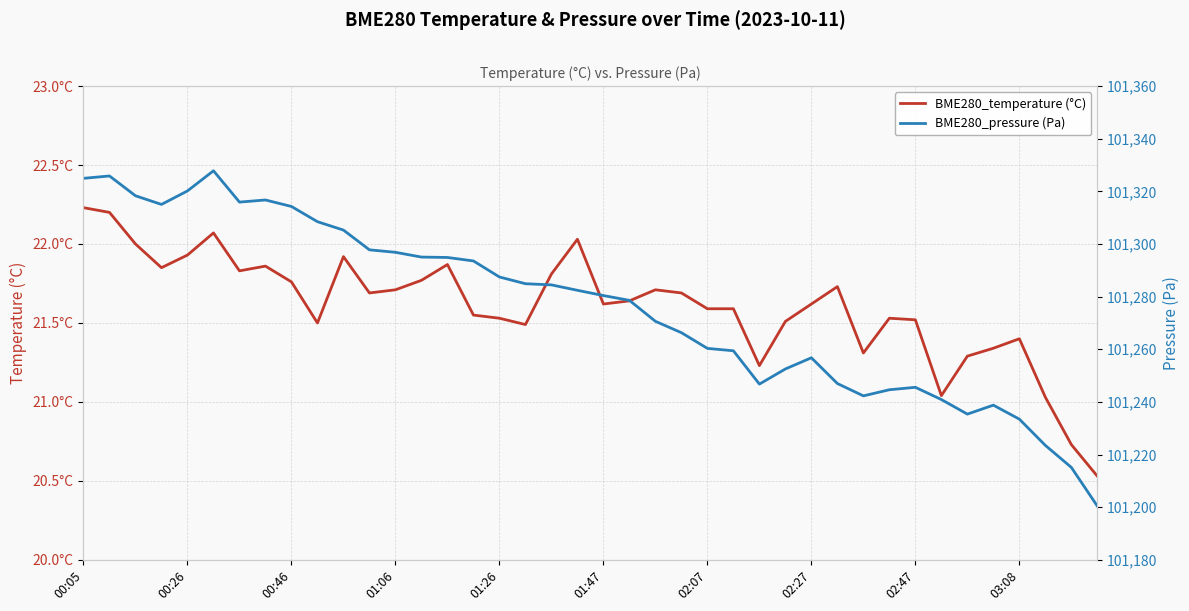

True or false: BME280_pressure (Pa) and BME280_temperature (°C) cross at least once.

False